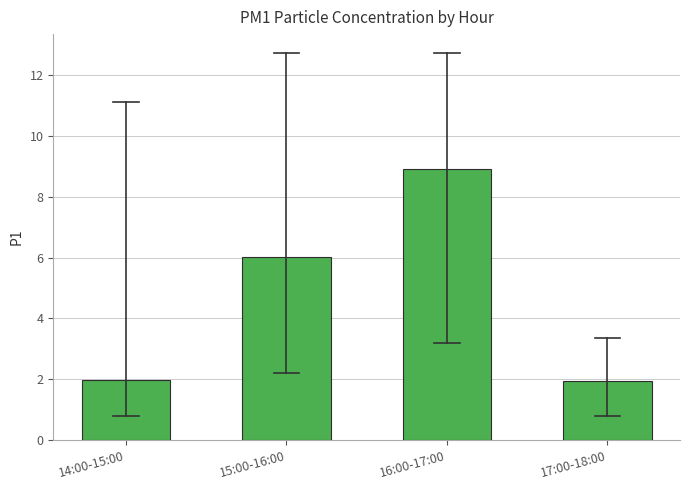

Reading left to right, transcribe all the data shown in this chart.

14:00-15:00=2.0	15:00-16:00=6.0	16:00-17:00=8.9	17:00-18:00=2.0